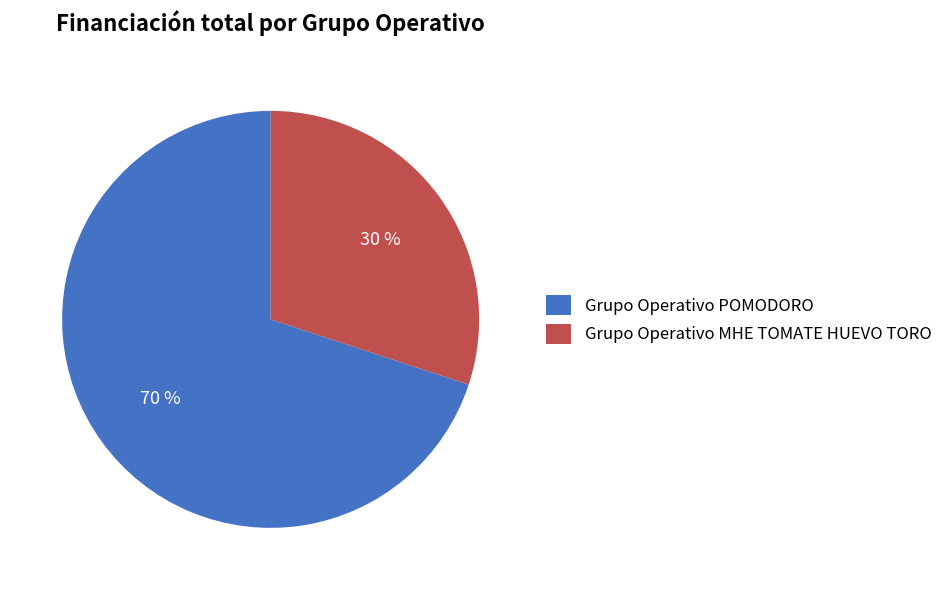

Do Grupo Operativo POMODORO and Grupo Operativo MHE TOMATE HUEVO TORO together represent more than half of the pie?

Yes